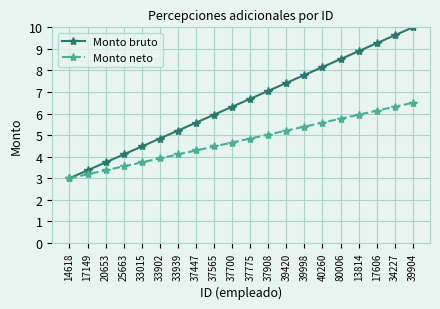

What is the average value of the Monto neto series?

4.8